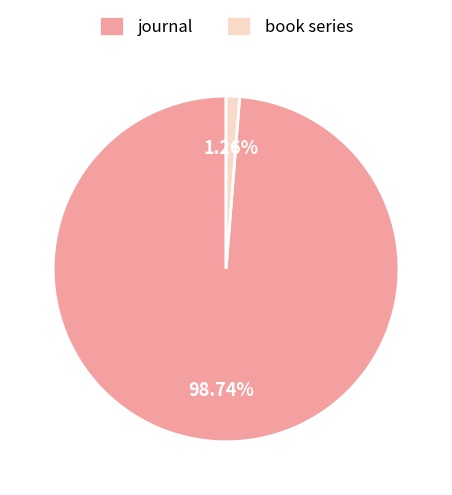

What is the smallest slice in the pie chart?

book series